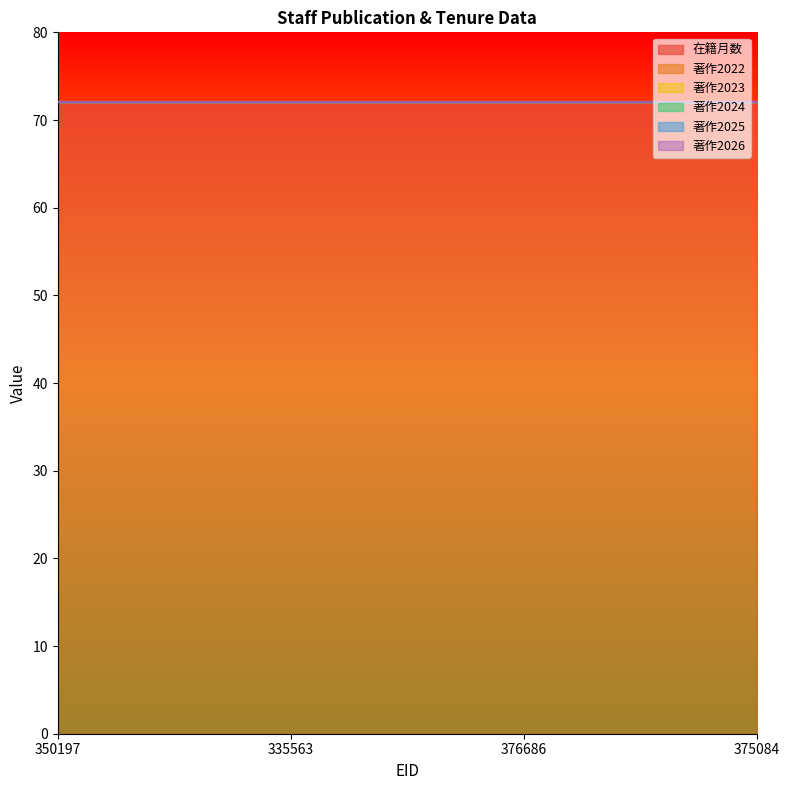

Count the number of data series in this chart.

6